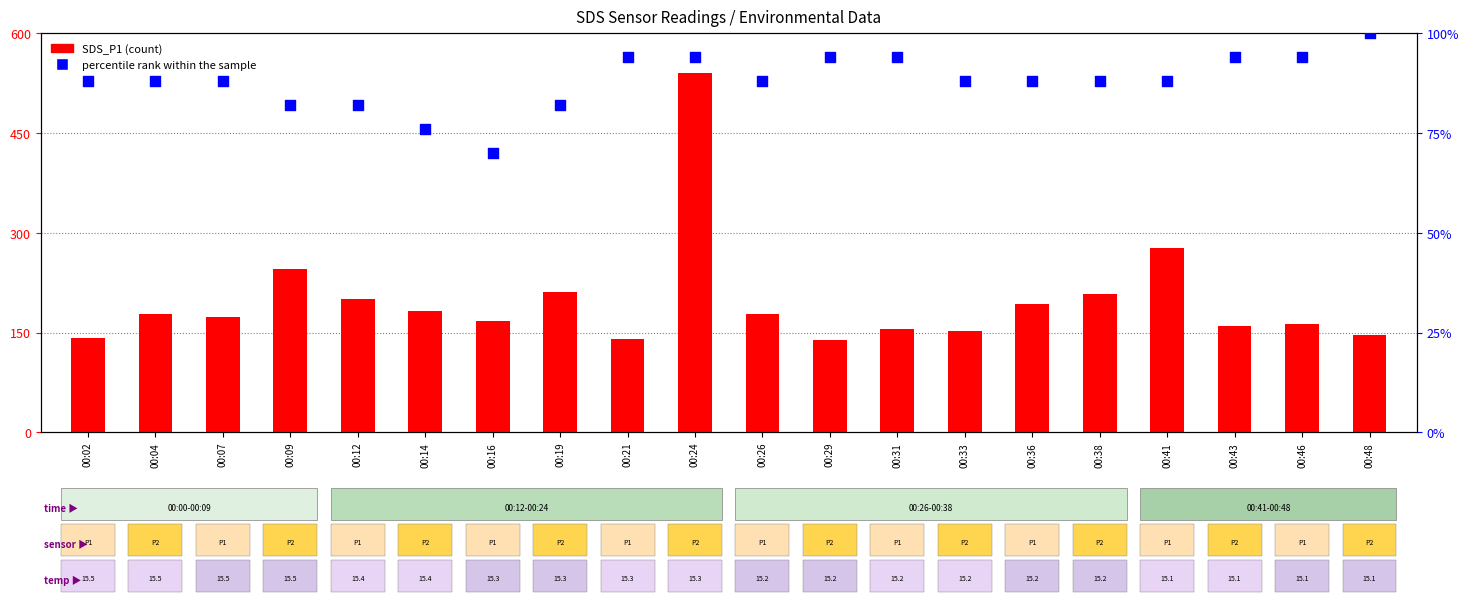

What is the total value across all series at 00:41?

365.6